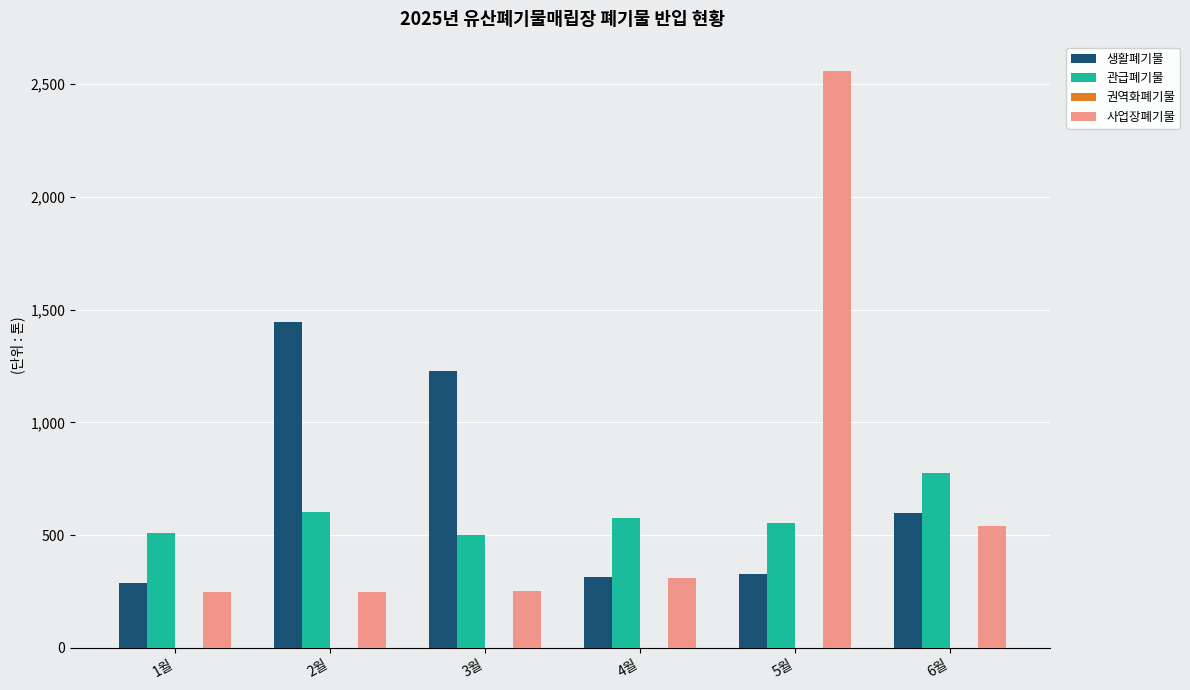

What is the difference between the maximum and second lowest values in the 관급폐기물 series?

268.4